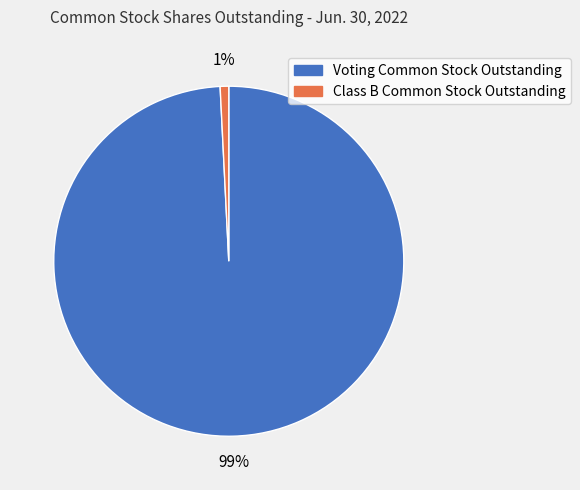

Combined, do Class B Common Stock Outstanding and Voting Common Stock Outstanding account for over 50%?

Yes